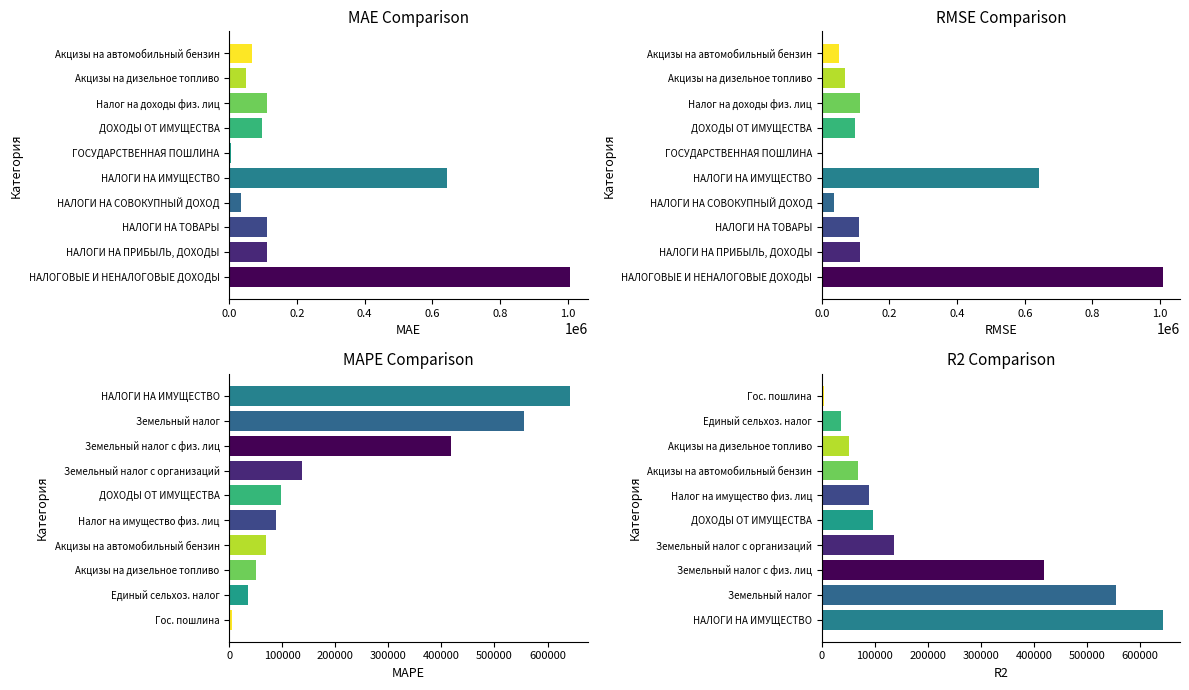

Between Акцизы на дизельное топливо and НАЛОГИ НА ТОВАРЫ, which is larger?

НАЛОГИ НА ТОВАРЫ